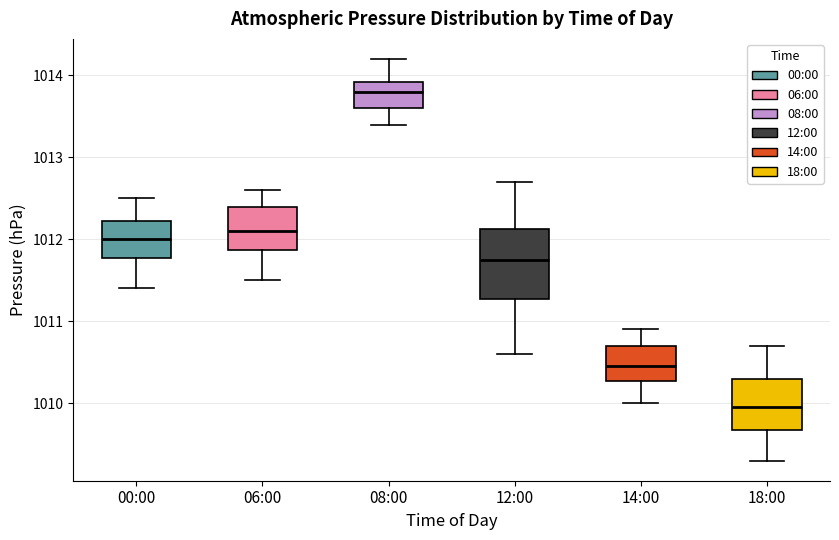

Reading left to right, read every box against the y-axis: the position of its median line, the range the box covers, and the ends of its whiskers. The values are not printed on the chart, so give them approximately, as read against the axis.

00:00: median 1012.0, box 1011.8 to 1012.2, whiskers 1011.4 to 1012.5
06:00: median 1012.1, box 1011.9 to 1012.4, whiskers 1011.5 to 1012.6
08:00: median 1013.8, box 1013.6 to 1013.9, whiskers 1013.4 to 1014.2
12:00: median 1011.8, box 1011.3 to 1012.1, whiskers 1010.6 to 1012.7
14:00: median 1010.5, box 1010.3 to 1010.7, whiskers 1010.0 to 1010.9
18:00: median 1010.0, box 1009.7 to 1010.3, whiskers 1009.3 to 1010.7